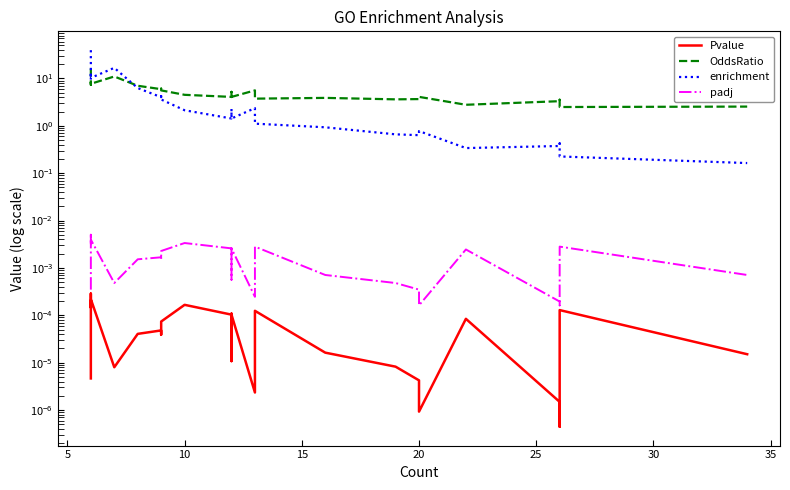

At how many categories does at least one series exceed 11?

4